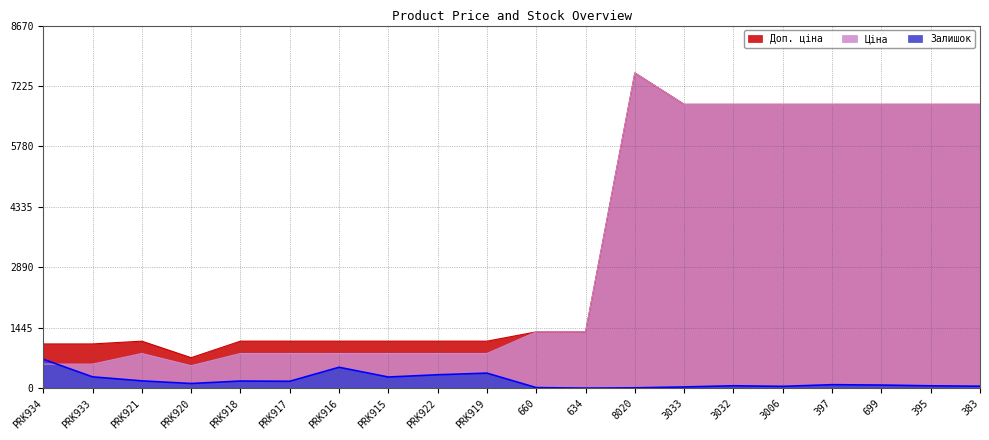

The Залишок series shows 167.0 at PRK917. True or false?

True